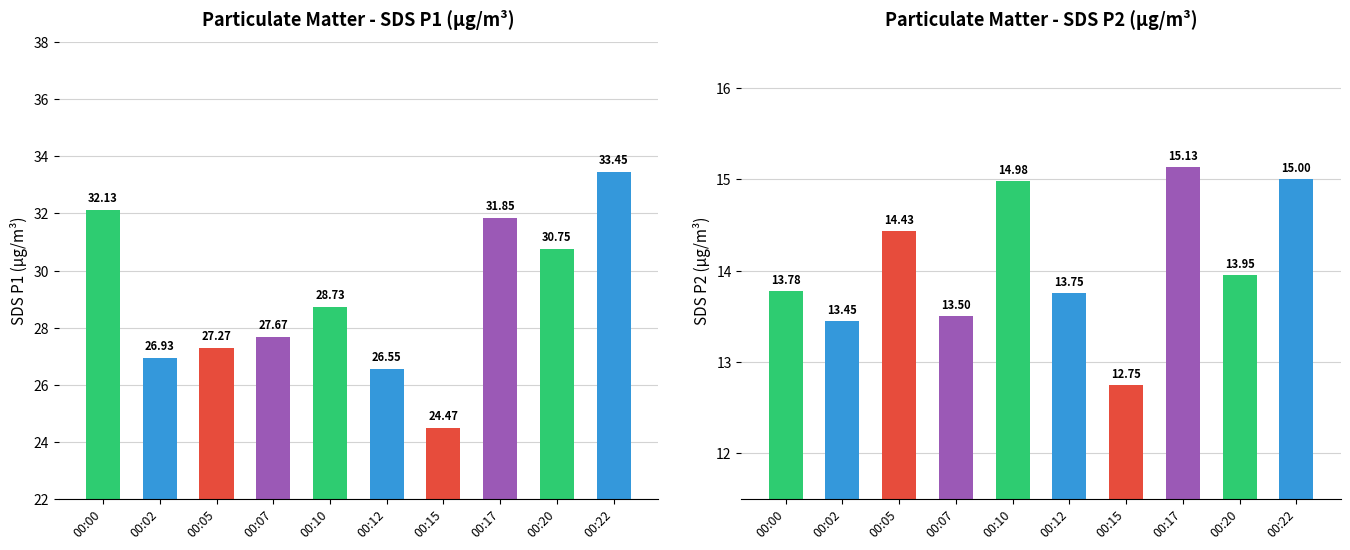

What is the value of the SDS_P2 bar at the 3rd from the left?

14.4